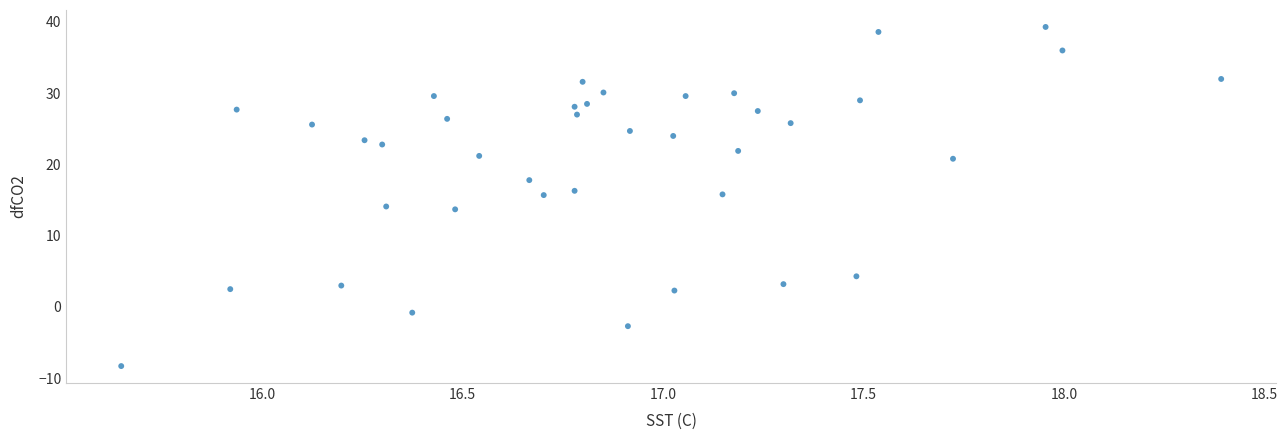

What is the range of Y values (max minus min)?

47.6